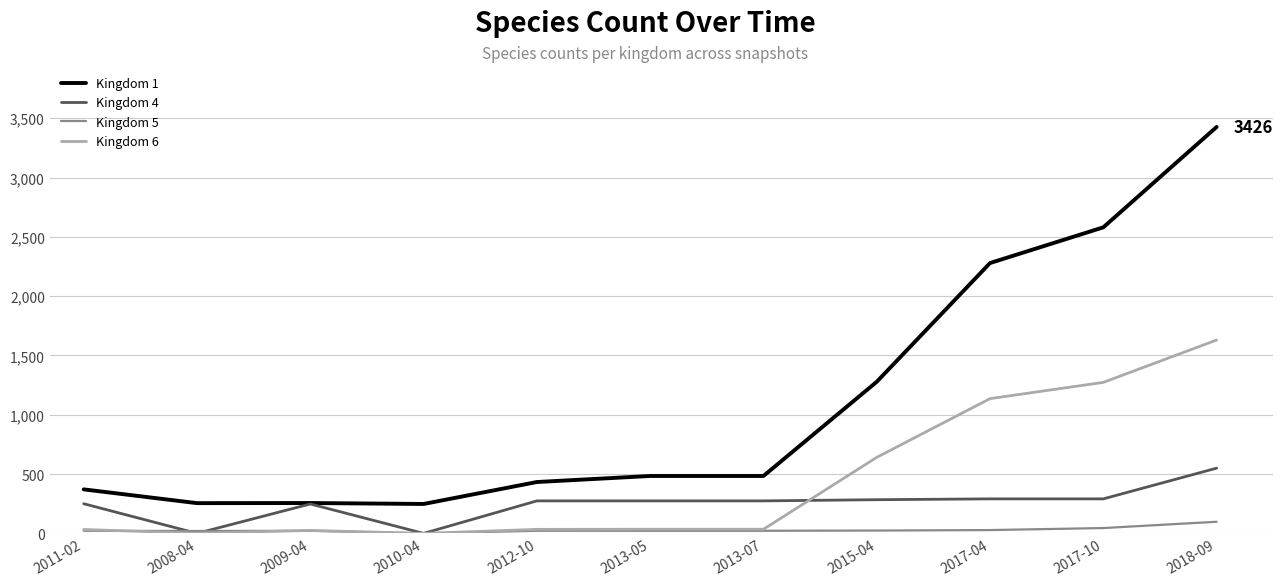

List the series in order of their peak value, lowest first.

Kingdom 5, Kingdom 4, Kingdom 6, Kingdom 1